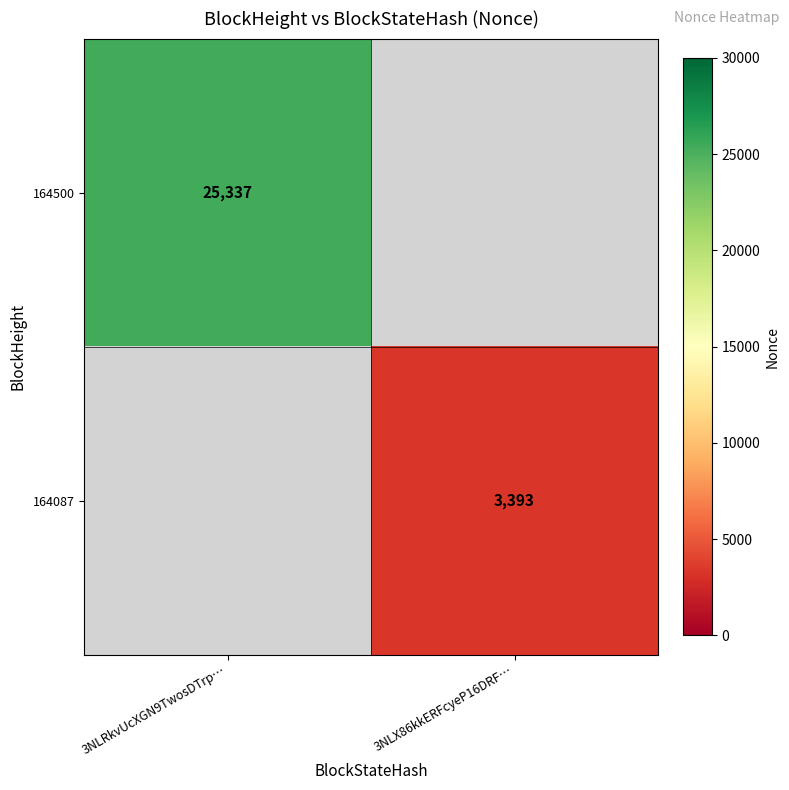

The 164087 series shows 3393 at 3NLX86kkERFcyeP16DRF…. True or false?

True